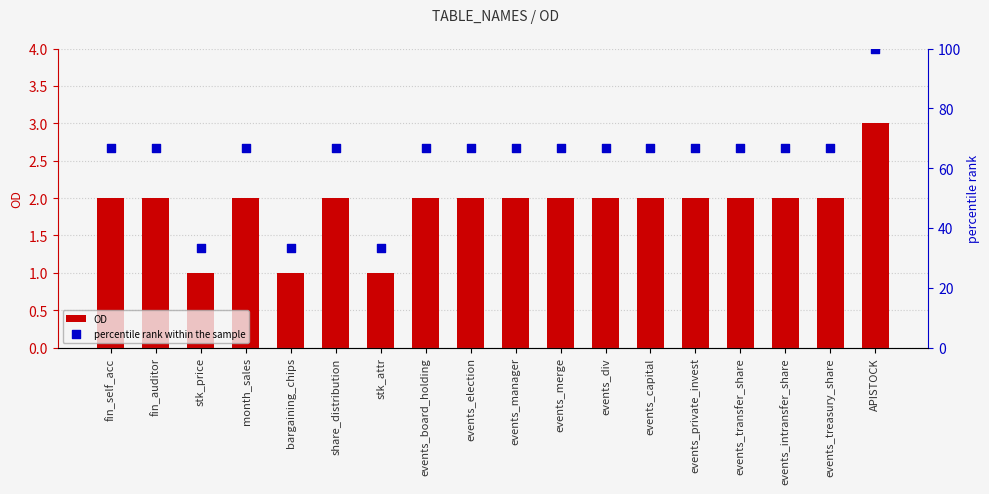

At which category is the sum across all series the highest?

APISTOCK